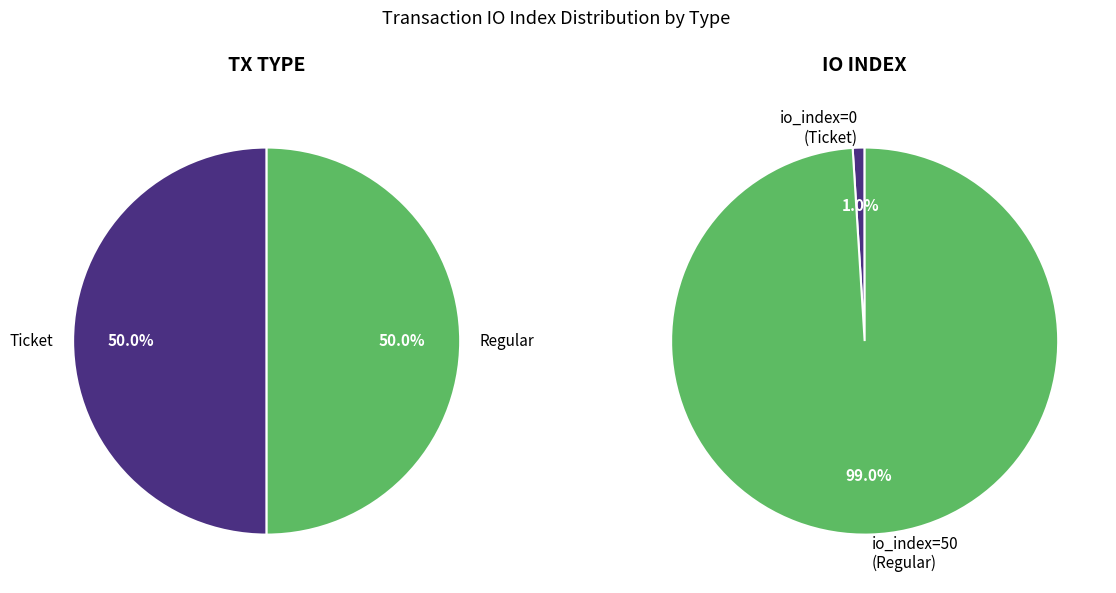

What is the majority slice?

Regular (io_index=50)